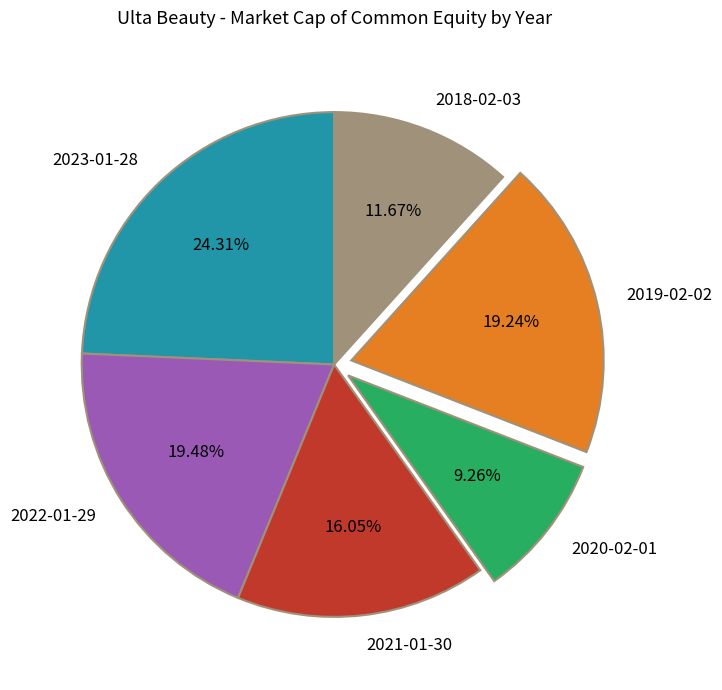

Is there a majority slice in this chart?

No